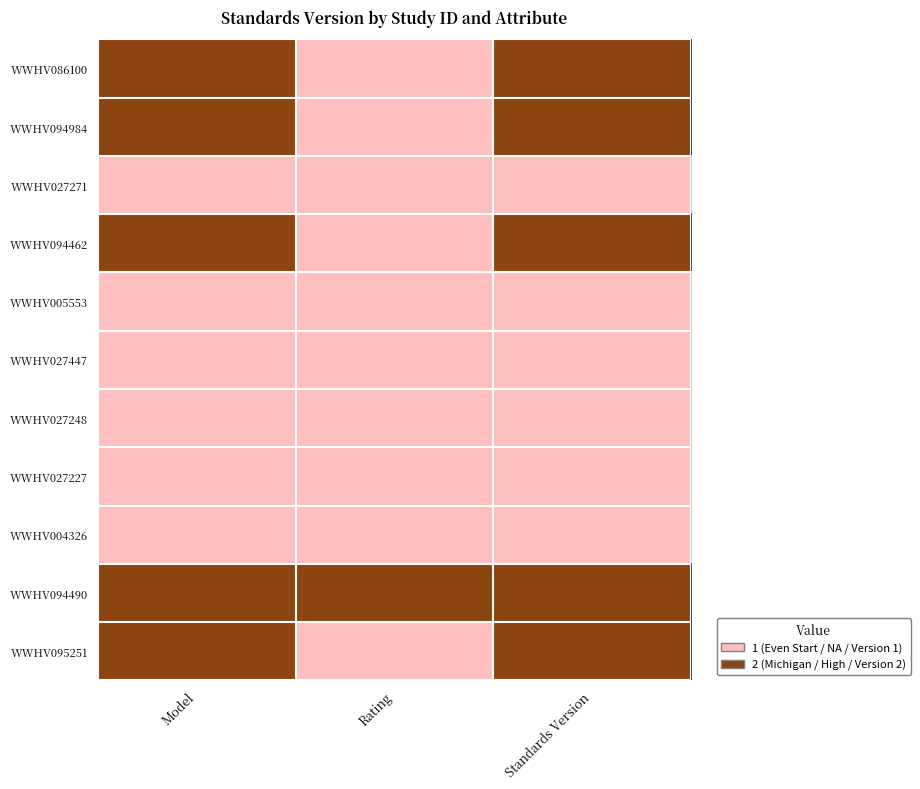

Which has a higher value, Model or Standards Version?

Model